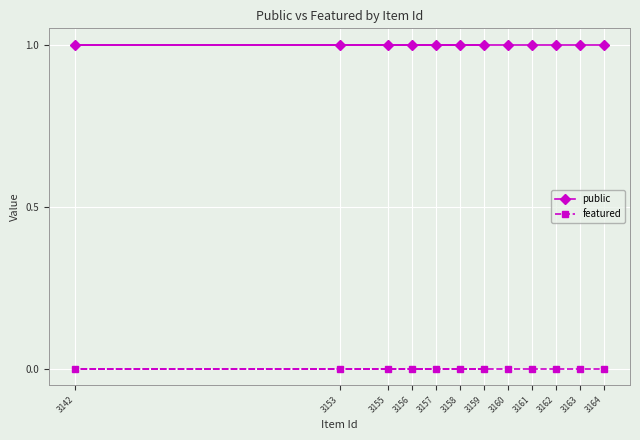

At which category is the sum across all series the highest?

3159